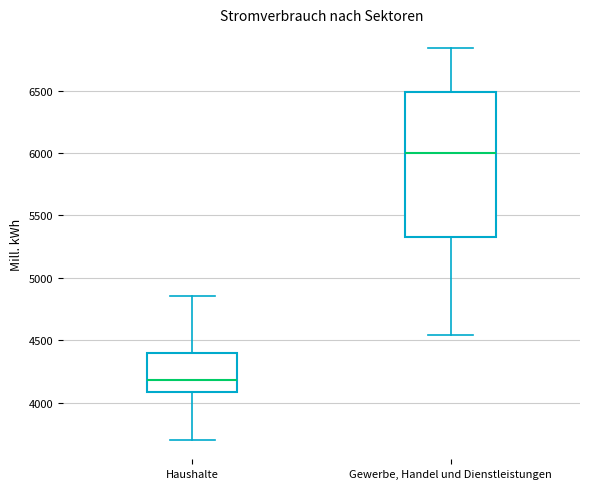

Which box has the lowest median line?

Haushalte